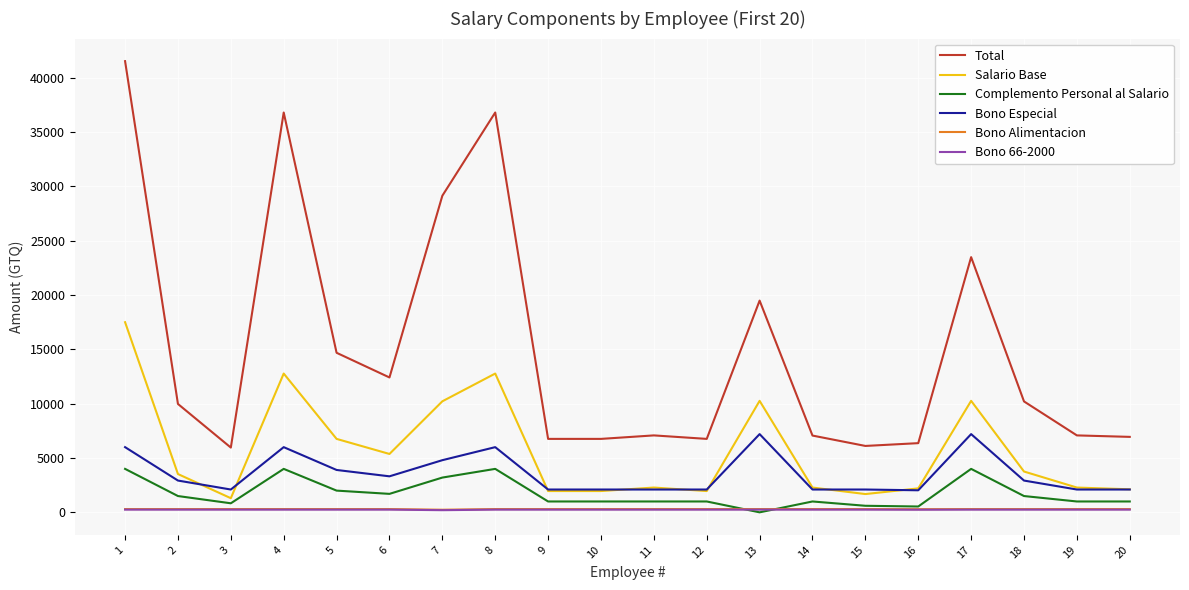

What is the lowest value of the Bono Especial series?

2030.0